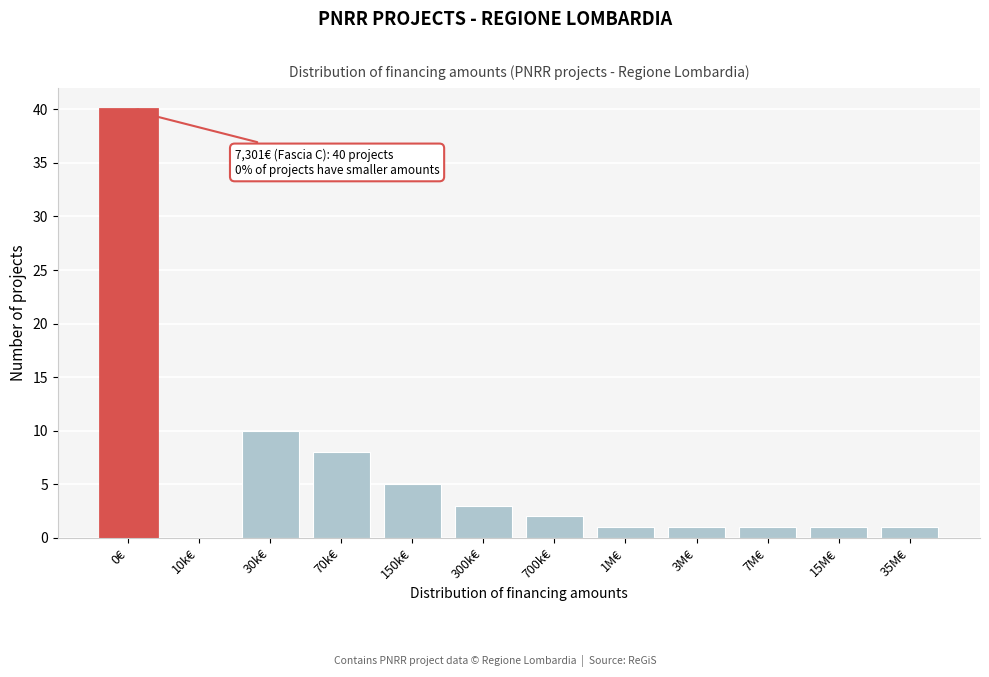

Reading right to left, transcribe all the data shown in this chart.

35M€=1	15M€=1	7M€=1	3M€=1	1M€=1	700k€=2	300k€=3	150k€=5	70k€=8	30k€=10	10k€=0	0€=40